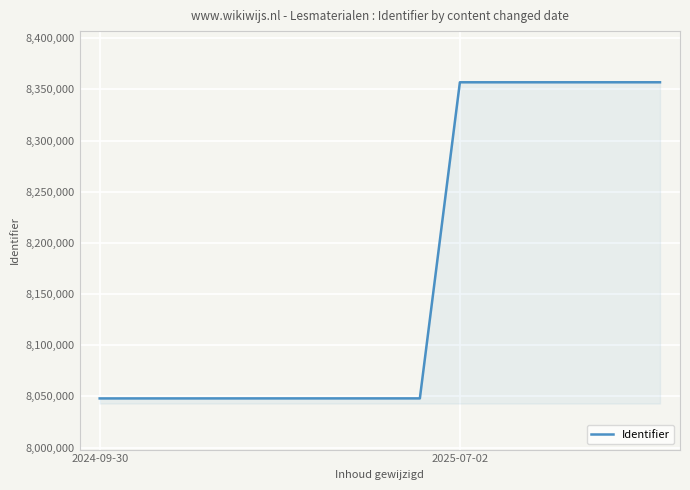

What is the sum of all values?

122573980